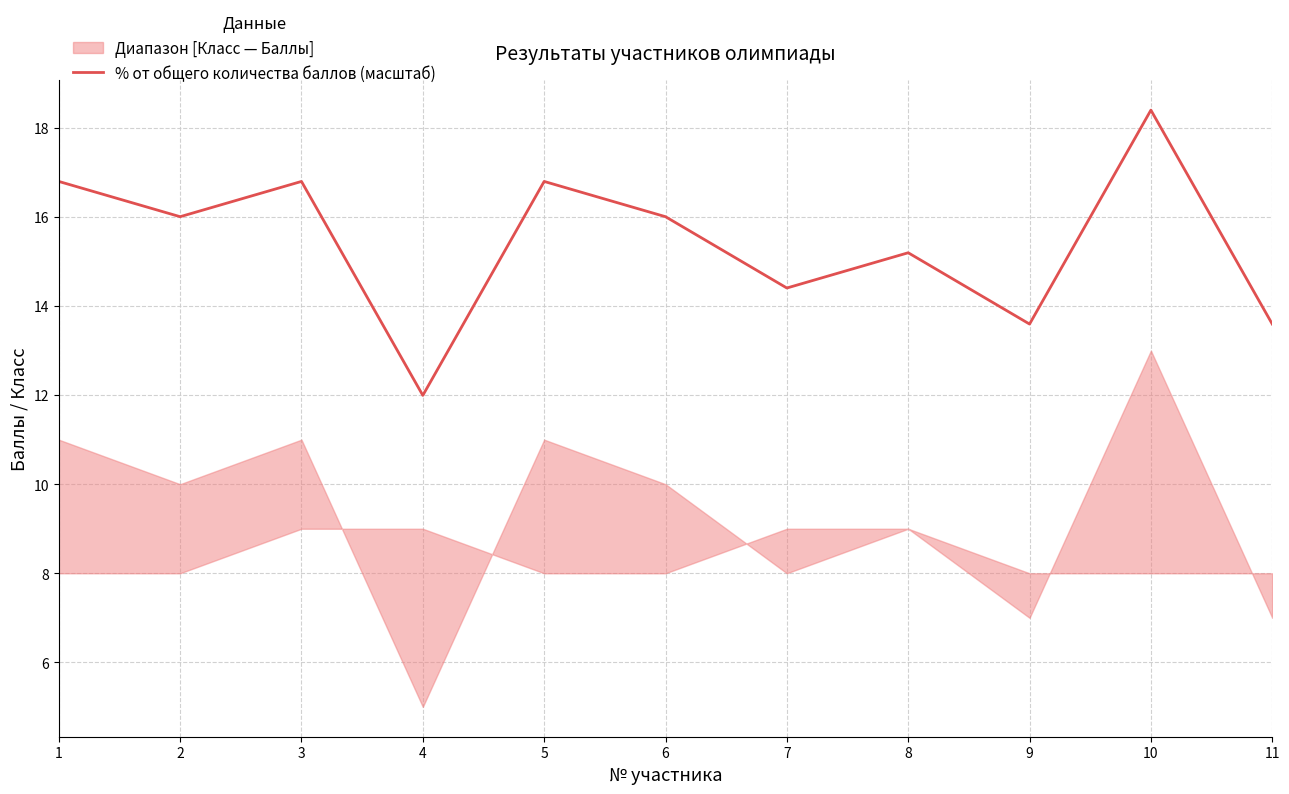

What is the greatest value displayed?

18.4